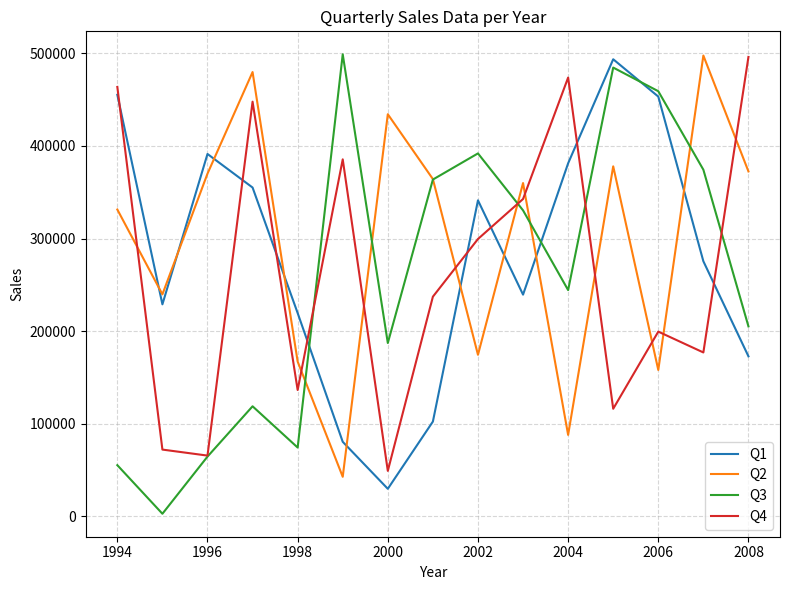

What is the maximum value for Q1?

493641.1